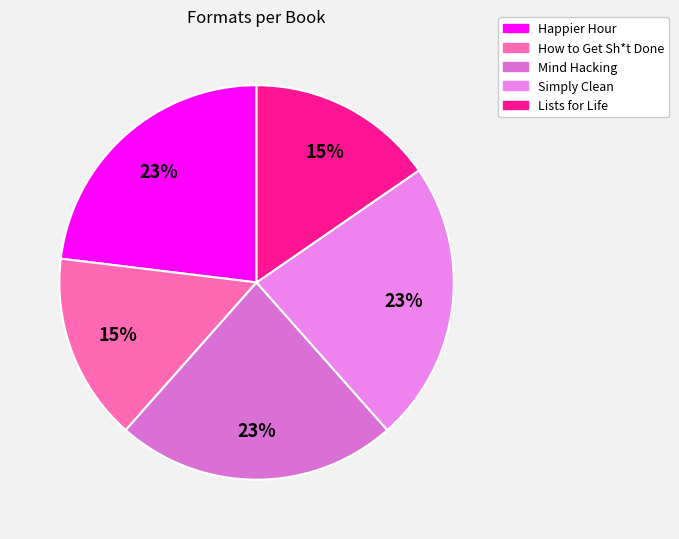

What is the ratio of the value at Mind Hacking to the value at Lists for Life?

1.5